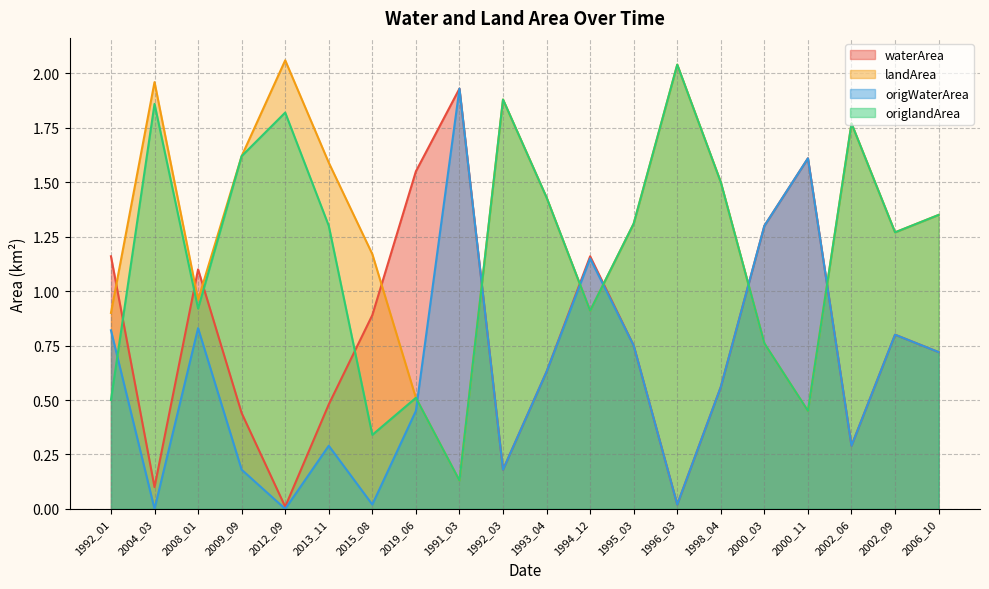

Between 2004_03 and 2012_09, which is larger?

2004_03